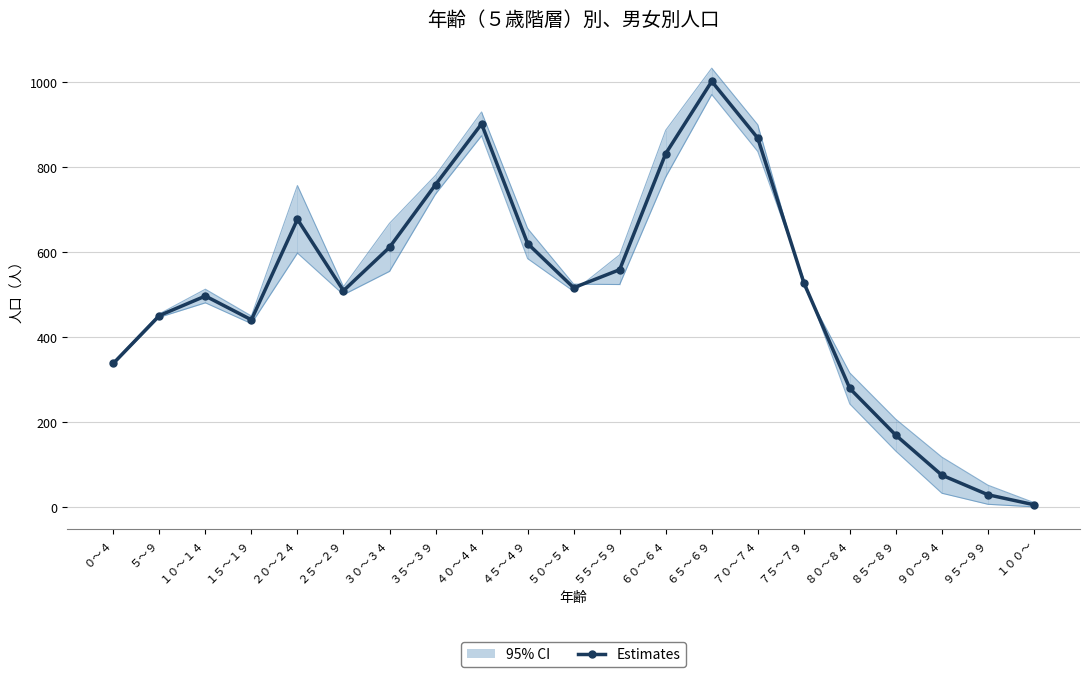

What is the label of the 15th point from the right?

３０～３４